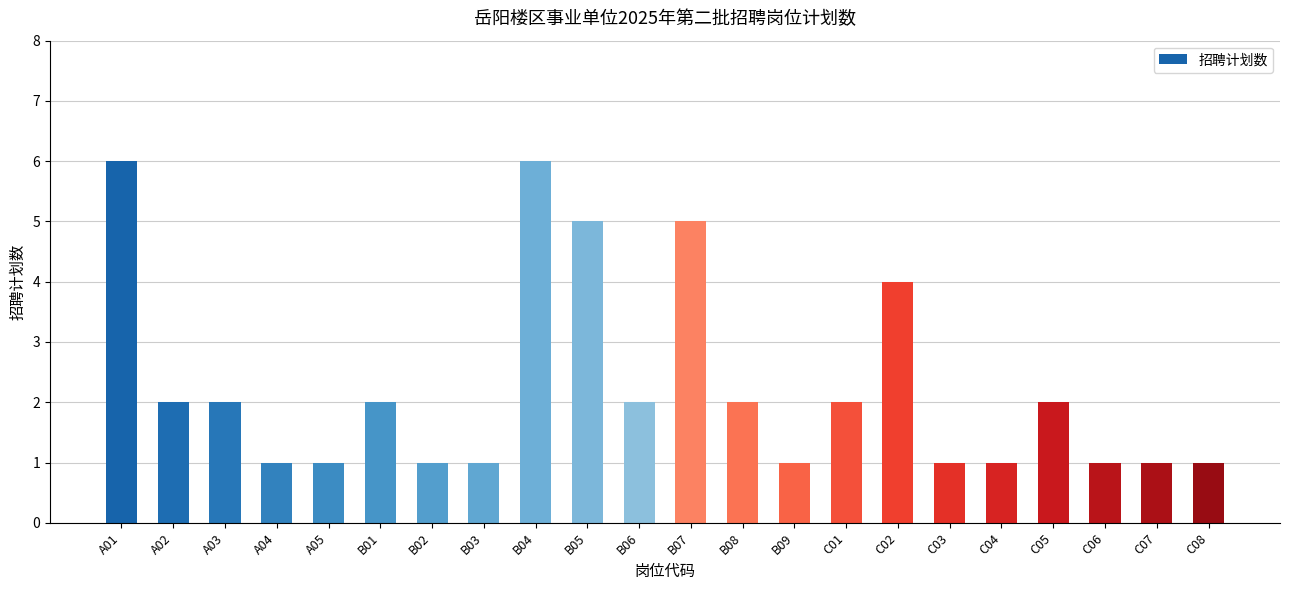

Reading left to right, extract all data points from this chart.

A01=6	A02=2	A03=2	A04=1	A05=1	B01=2	B02=1	B03=1	B04=6	B05=5	B06=2	B07=5	B08=2	B09=1	C01=2	C02=4	C03=1	C04=1	C05=2	C06=1	C07=1	C08=1